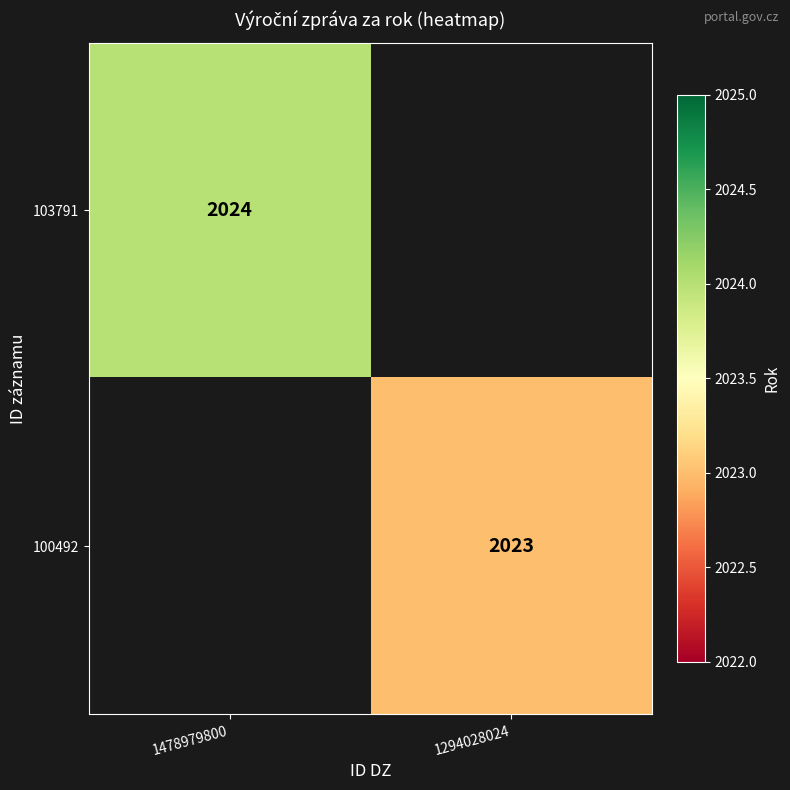

True or false: 100492 has a value of 2023 at 1294028024.

True